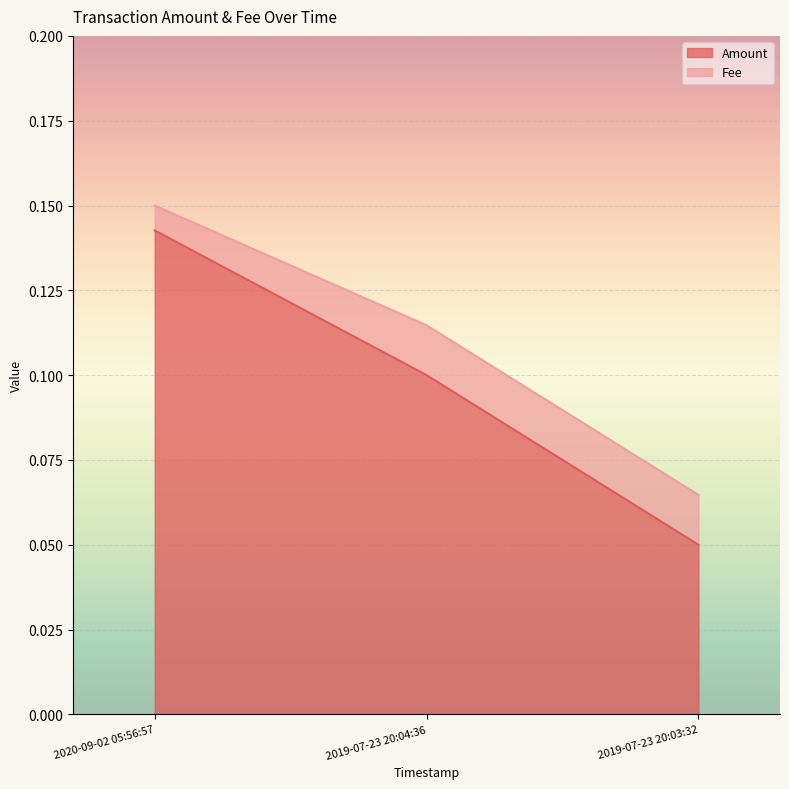

The value at 2019-07-23 20:03:32 is 0.1. True or false?

True